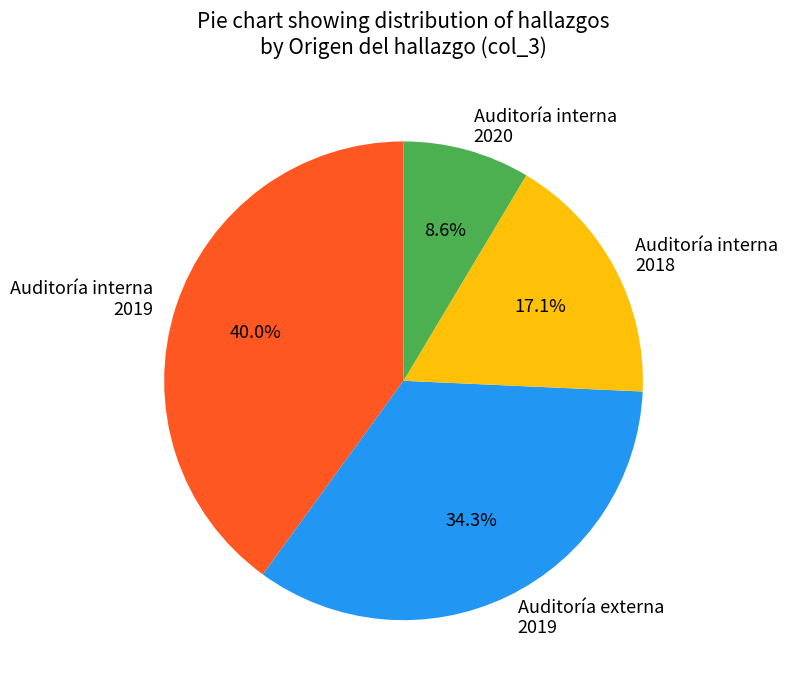

Do Auditoría interna 2018 and Auditoría interna 2020 together represent more than half of the pie?

No